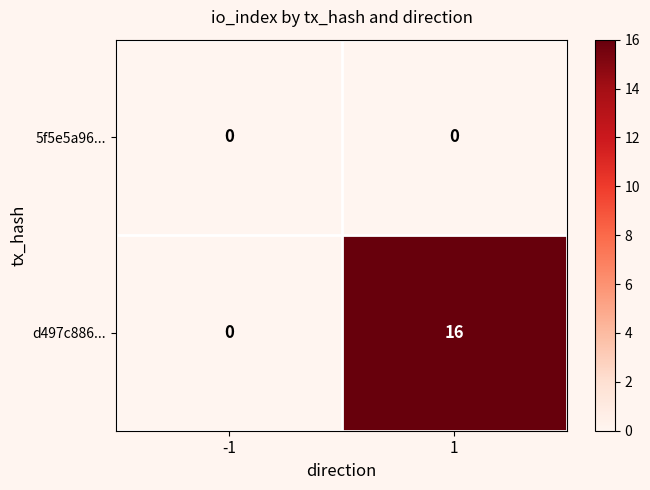

List the series in order of their peak value, highest first.

d497c886..., 5f5e5a96...